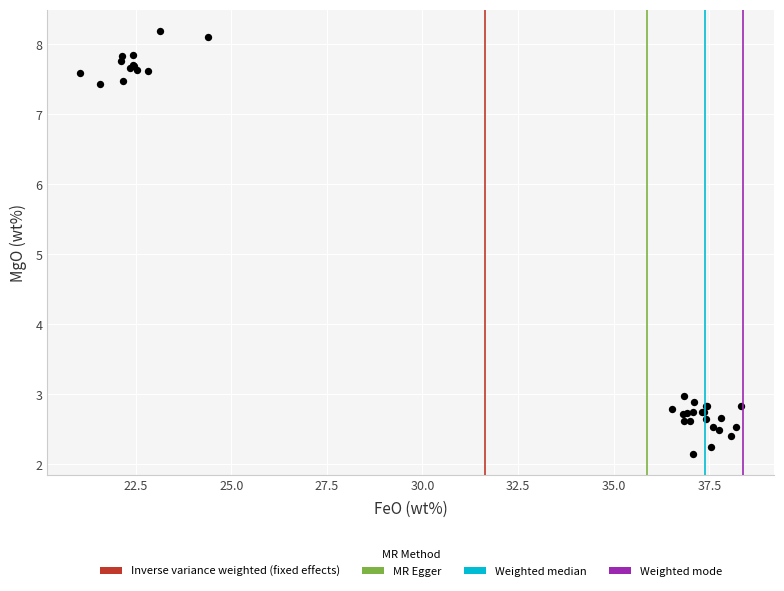

What Y value in the scatter plot is closest to 5?

3.0